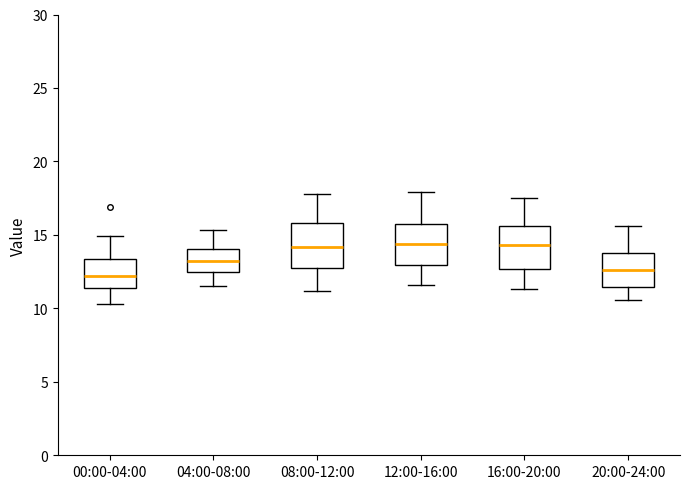

Where is the lower edge of the box for 04:00-08:00 on the y-axis? The values are not printed on the chart, so give them approximately, as read against the axis.

12.5